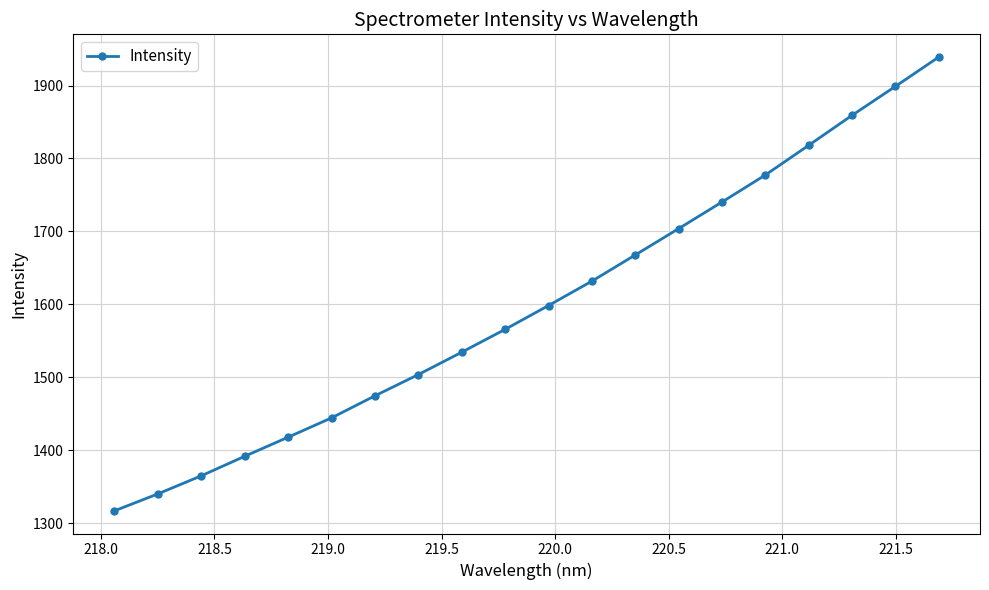

What is the value of the 11th point from the left?

1598.3